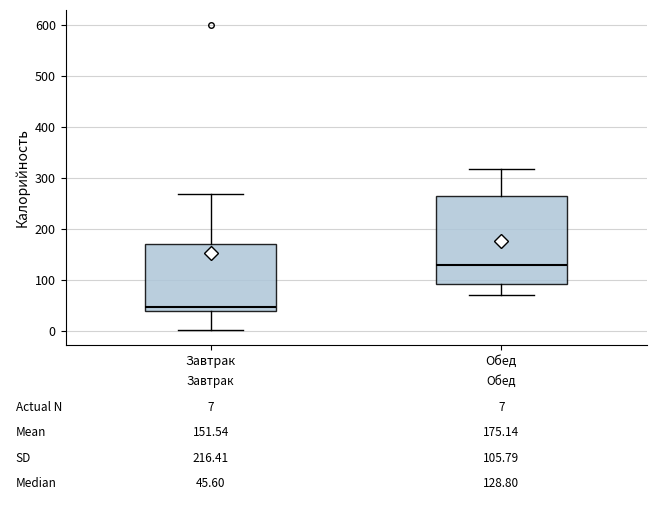

Which box has the lowest median line?

Завтрак